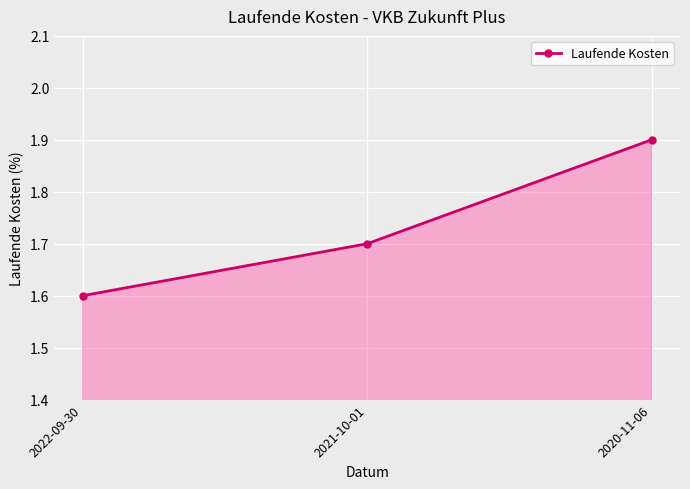

Count the number of data series in this chart.

1